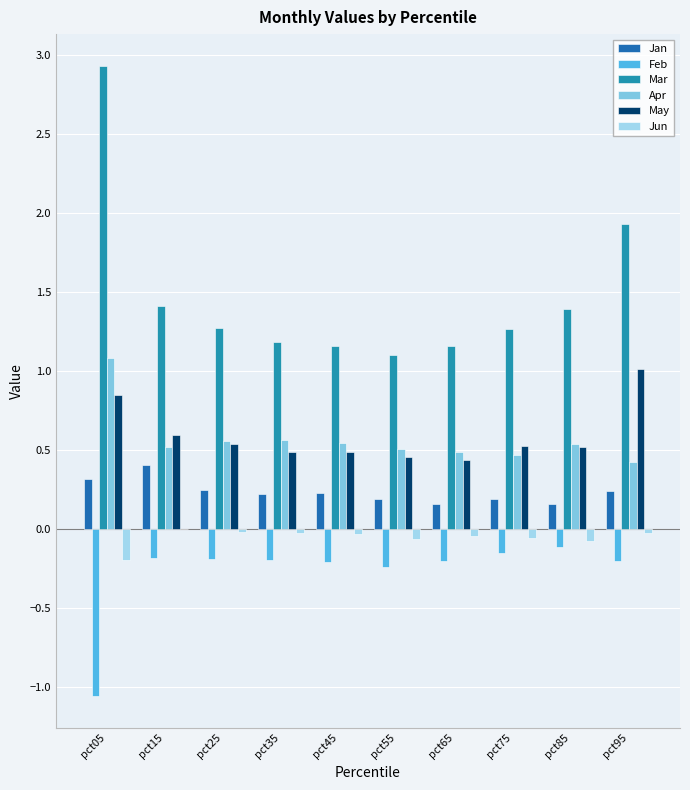

Which category has the highest value in the Feb series?

pct85